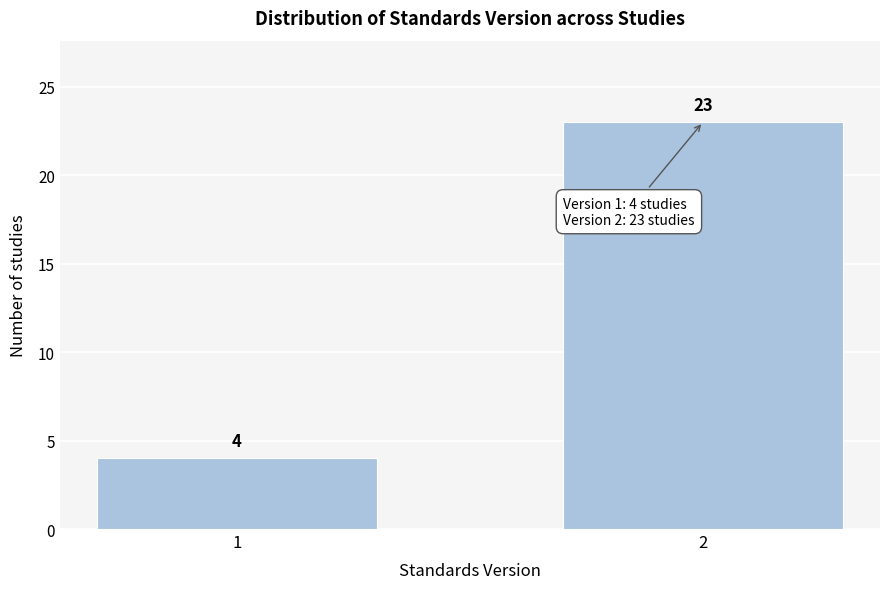

Reading left to right, transcribe all the data shown in this chart.

1=4	2=23